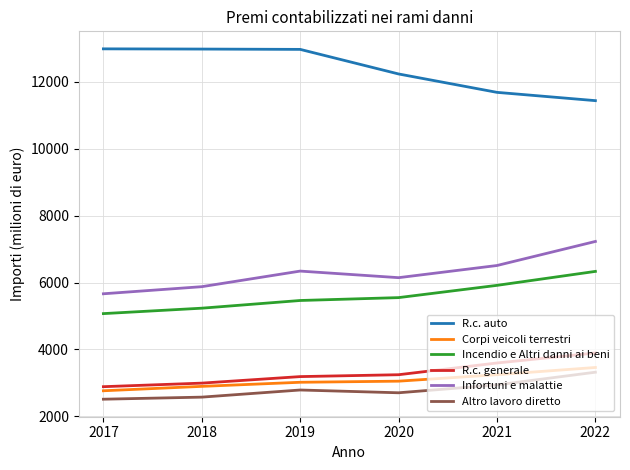

True or false: Altro lavoro diretto and R.c. generale intersect in this chart.

False